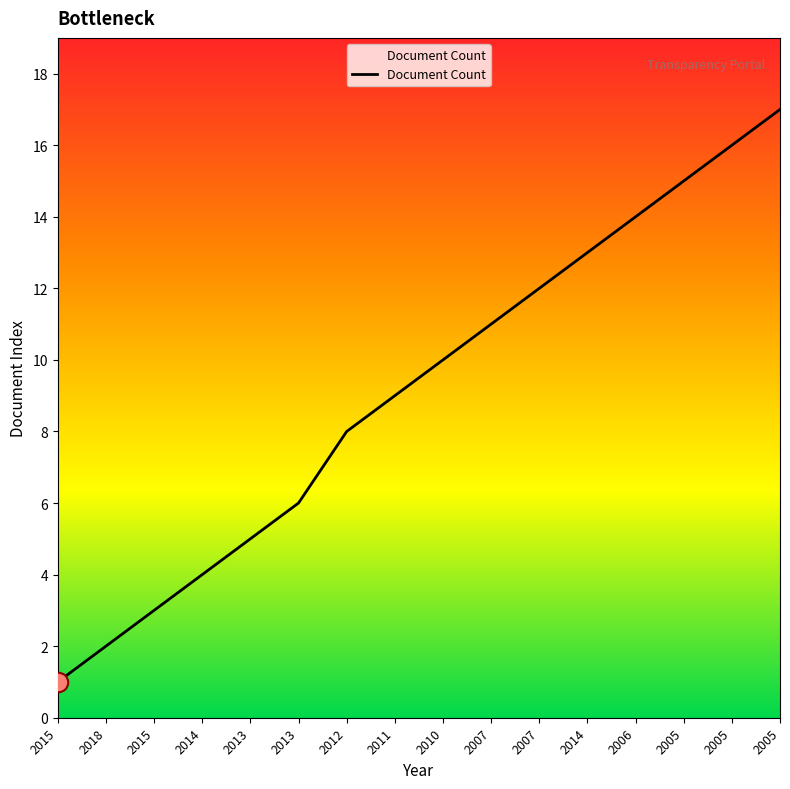

How many lines are shown in the chart?

1